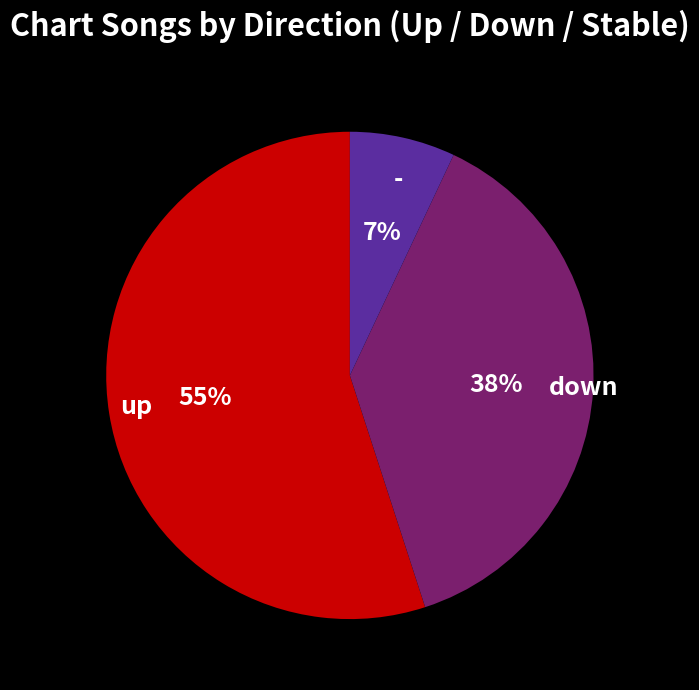

To the nearest percent, what percentage of the pie is up?

55%